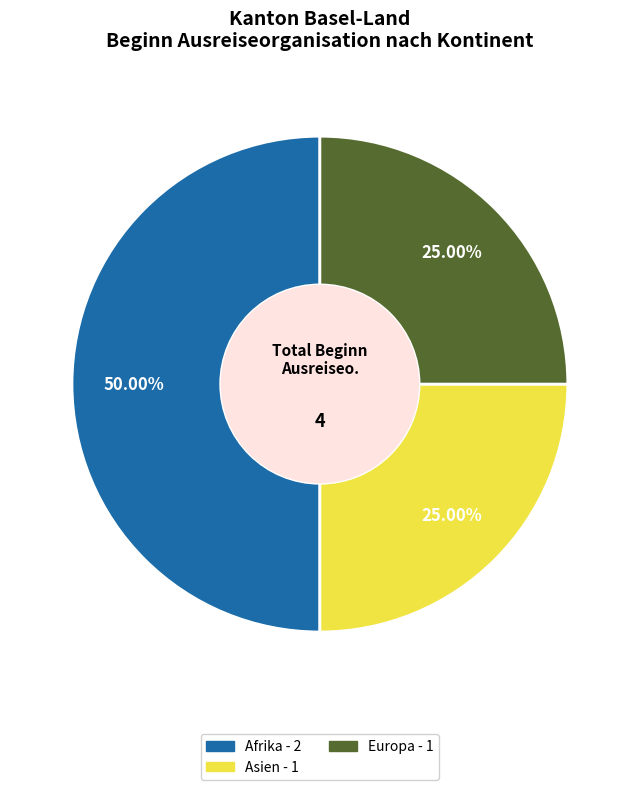

How many segments does this pie chart have?

3